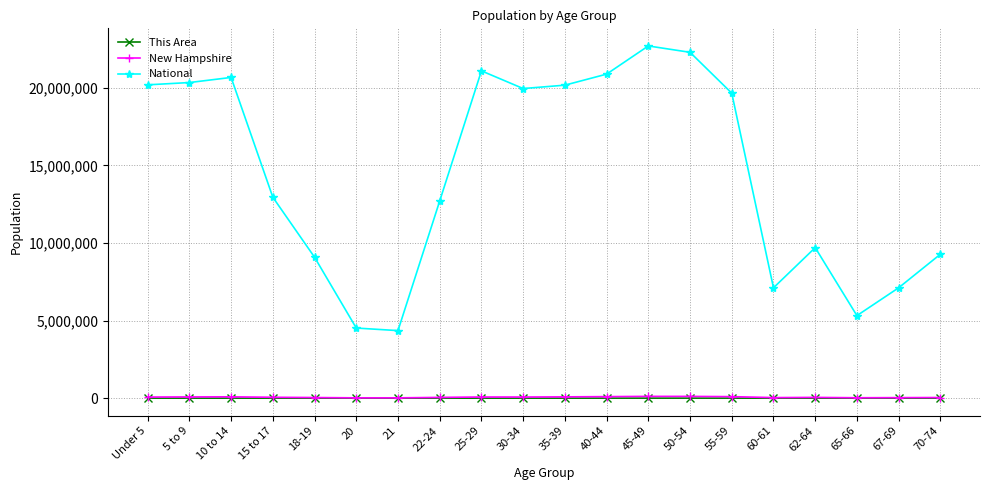

What is the label of the 9th point from the right?

40-44